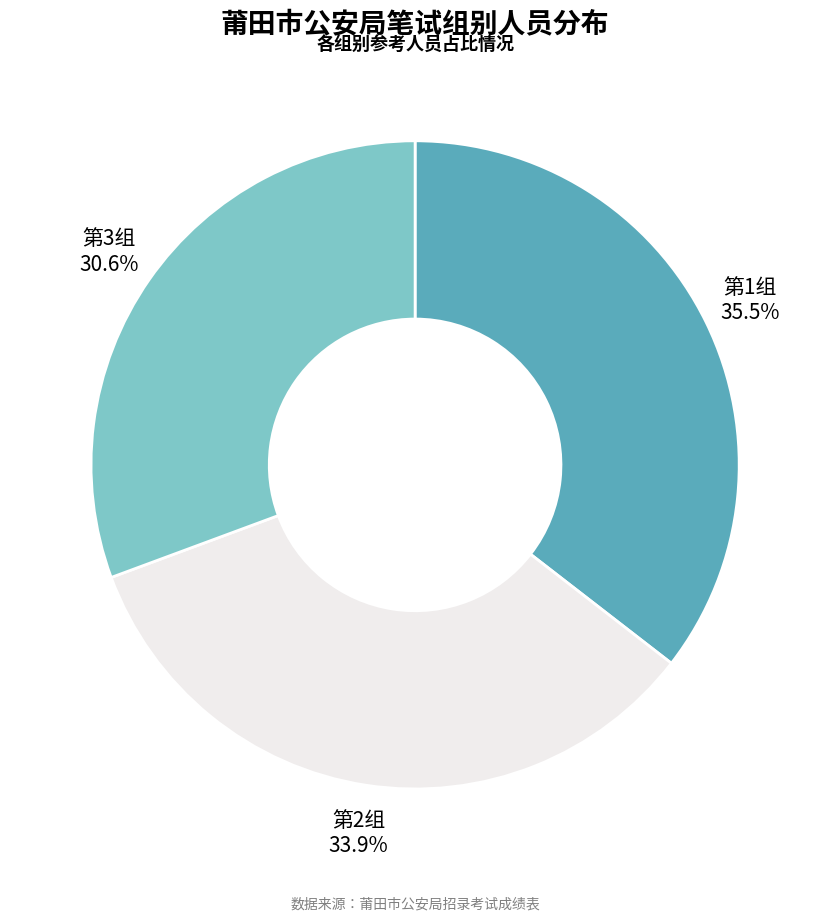

Which category has the smallest portion of the pie?

第3组